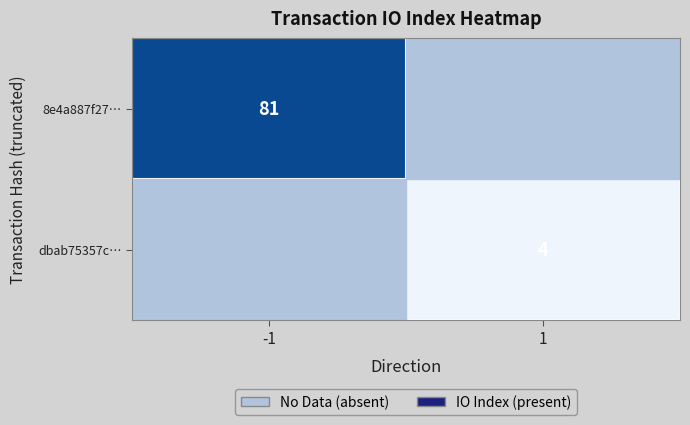

The dbab75357c… series shows 4 at 1. True or false?

True